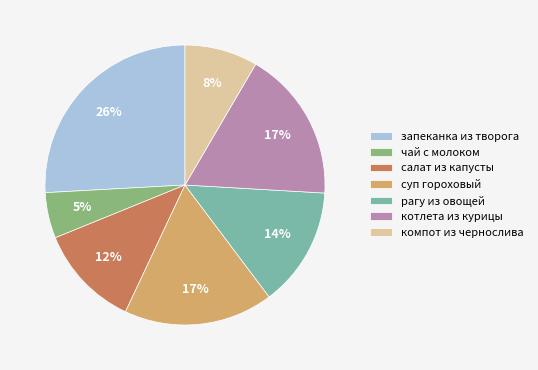

Combined, do запеканка из творога and суп гороховый account for over 50%?

No